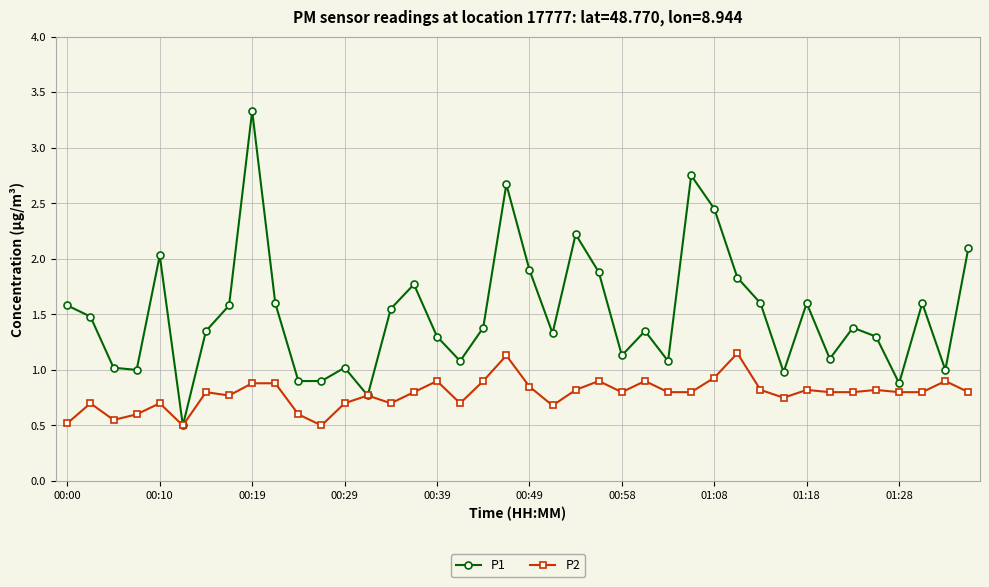

List the series in order of their peak value, lowest first.

P2, P1